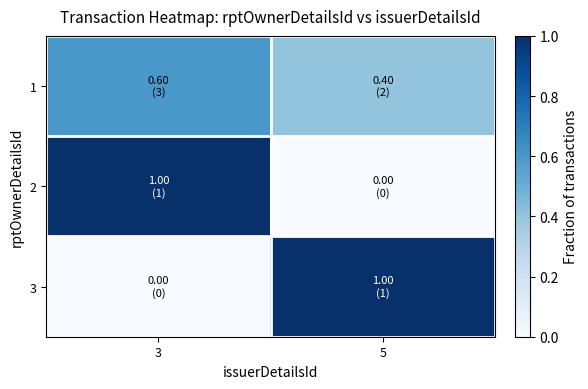

Reading left to right, extract all data points from this chart.

1: 3=0.6	5=0.4
2: 3=1.0	5=0.0
3: 3=0.0	5=1.0